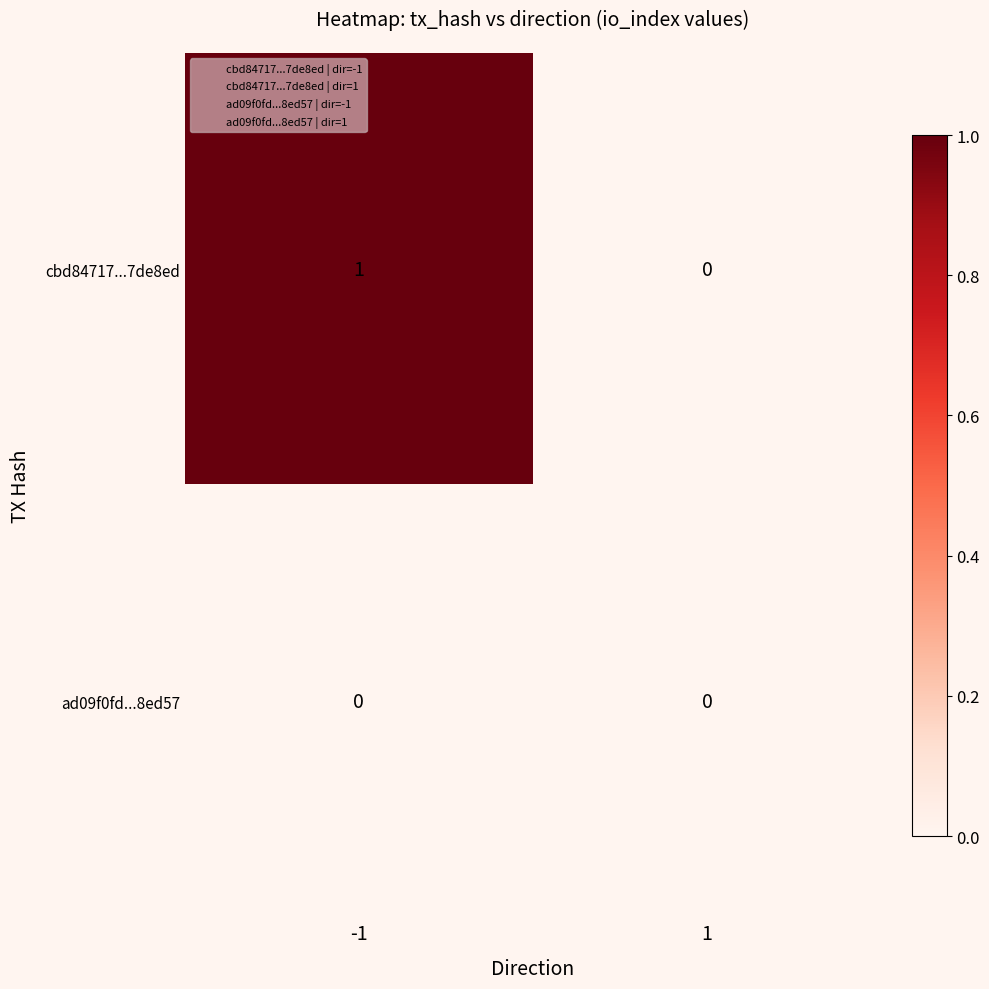

Reading right to left, list all the values displayed in this chart.

cbd84717...7de8ed: 0	1
ad09f0fd...8ed57: 0	0